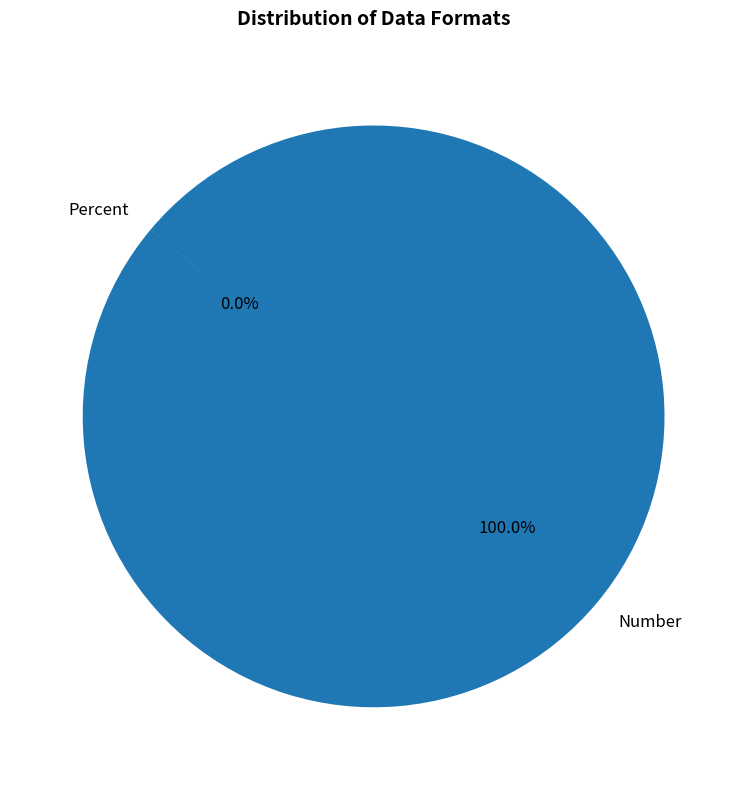

Which slice is the smallest?

Percent